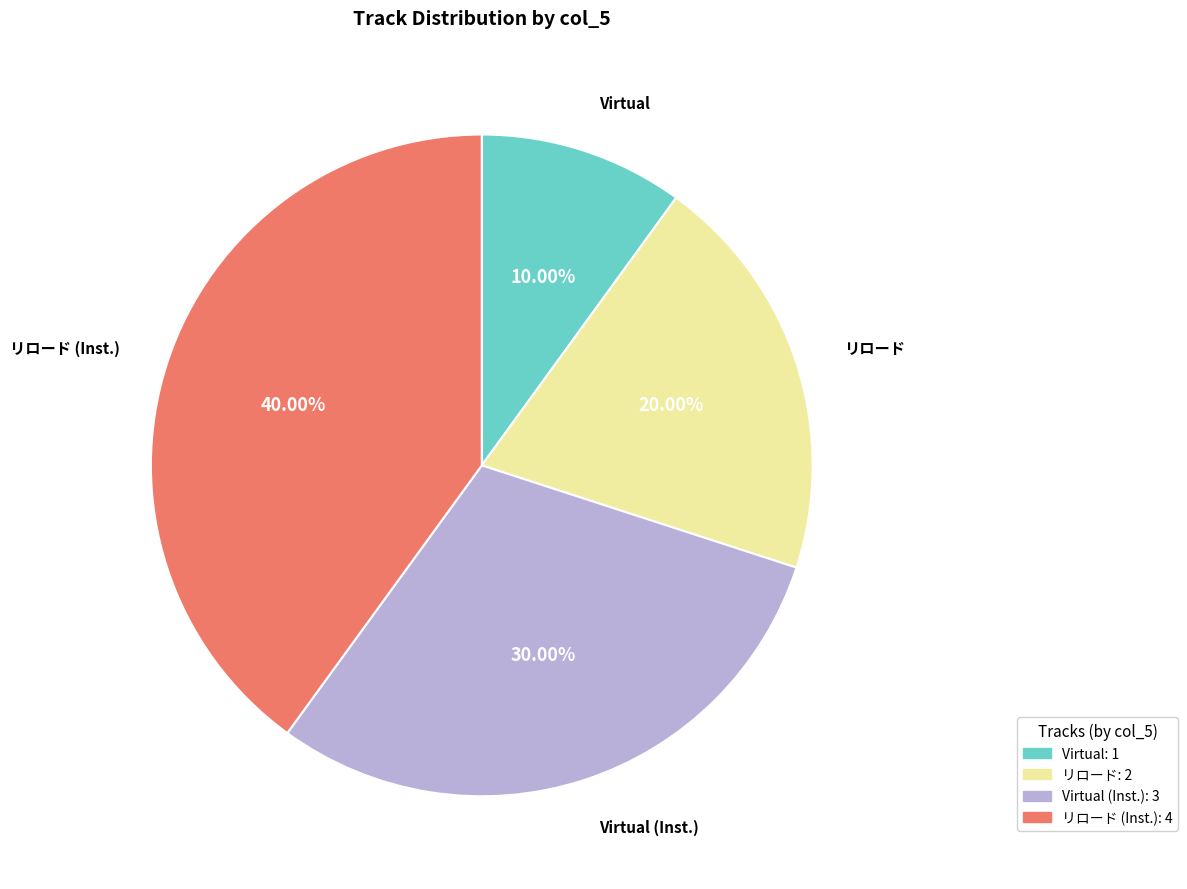

Is there any slice that represents more than half of the pie?

No